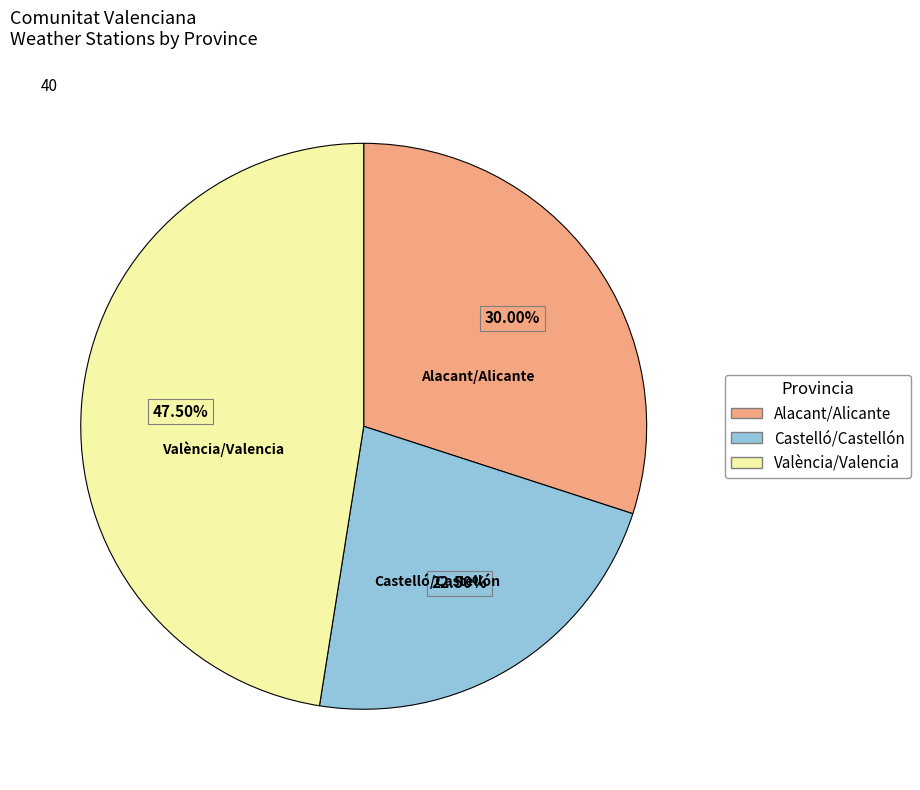

To the nearest percent, what is the difference between the largest and smallest slice percentages?

25%